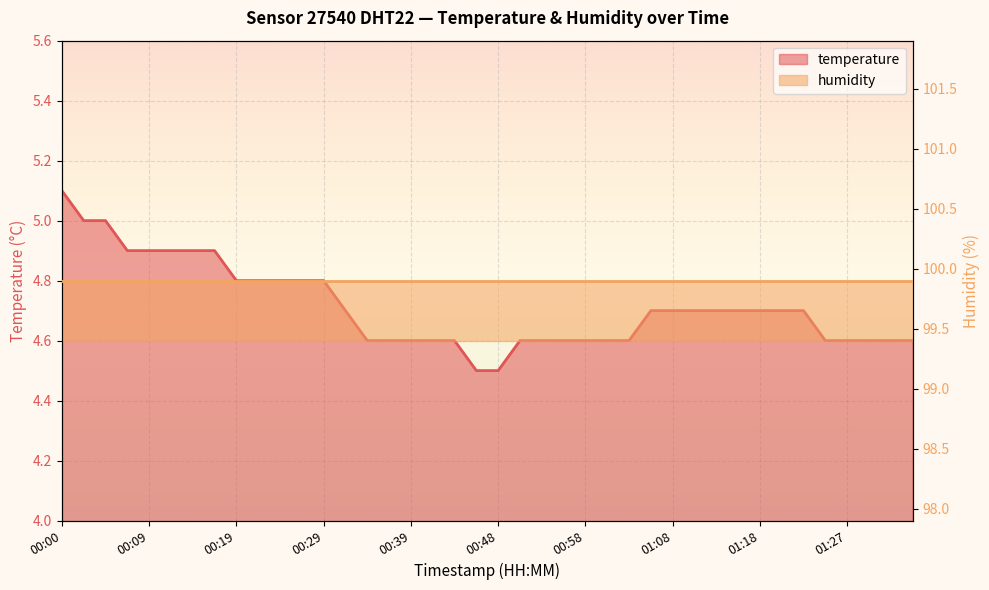

What is the label of the 2nd point from the left?

00:02